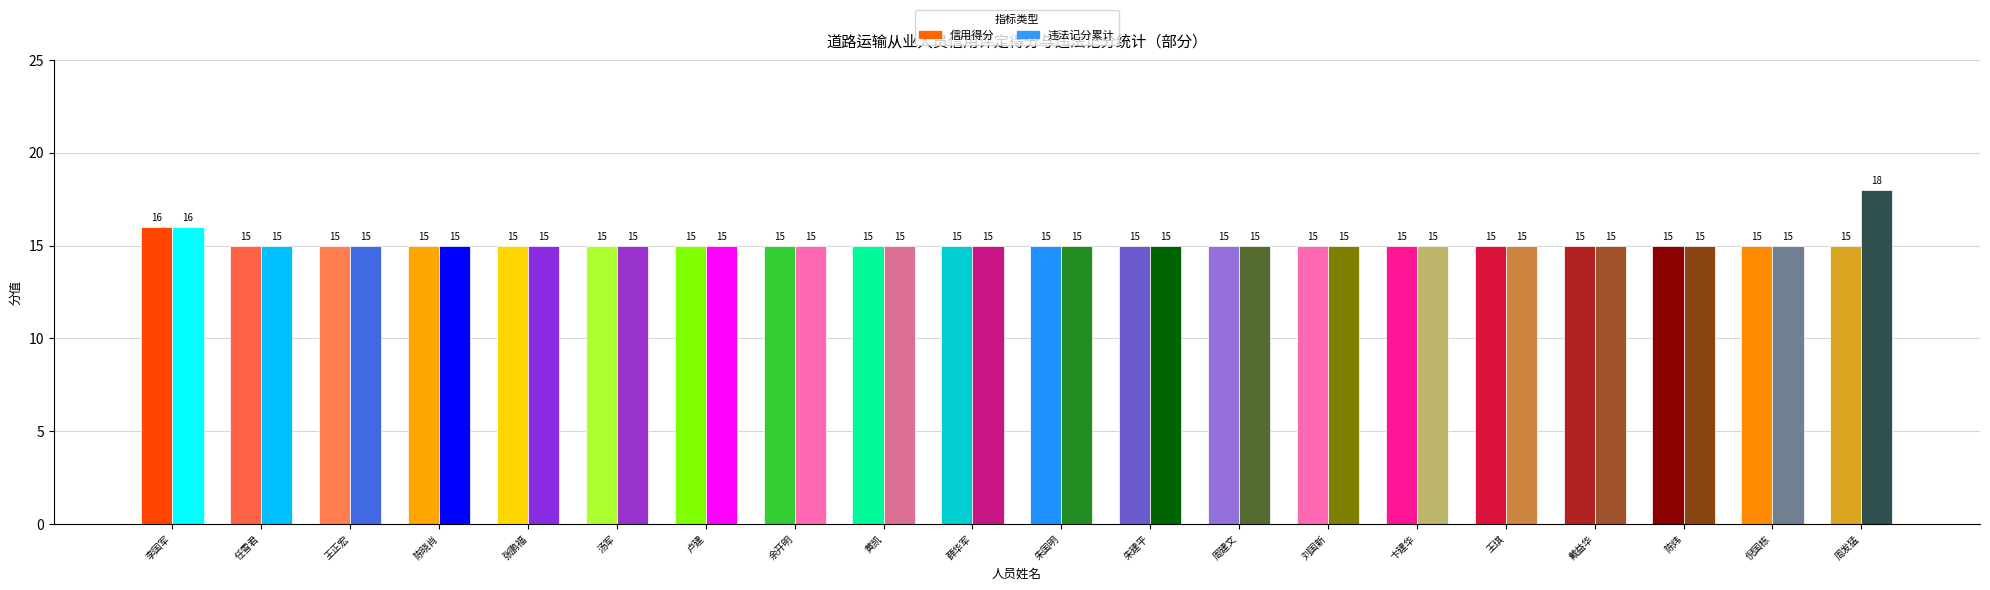

Reading left to right, list all the values displayed in this chart.

信用得分: 李国军=16	任雪君=15	王正宏=15	陈晓肖=15	张鹏福=15	汤军=15	卢建=15	余开明=15	黄凯=15	薛华军=15	朱国明=15	朱建平=15	周建文=15	刘国新=15	卞建华=15	王琪=15	戴益华=15	陈炜=15	倪国栋=15	周发猛=15
违法记分累计: 李国军=16	任雪君=15	王正宏=15	陈晓肖=15	张鹏福=15	汤军=15	卢建=15	余开明=15	黄凯=15	薛华军=15	朱国明=15	朱建平=15	周建文=15	刘国新=15	卞建华=15	王琪=15	戴益华=15	陈炜=15	倪国栋=15	周发猛=18